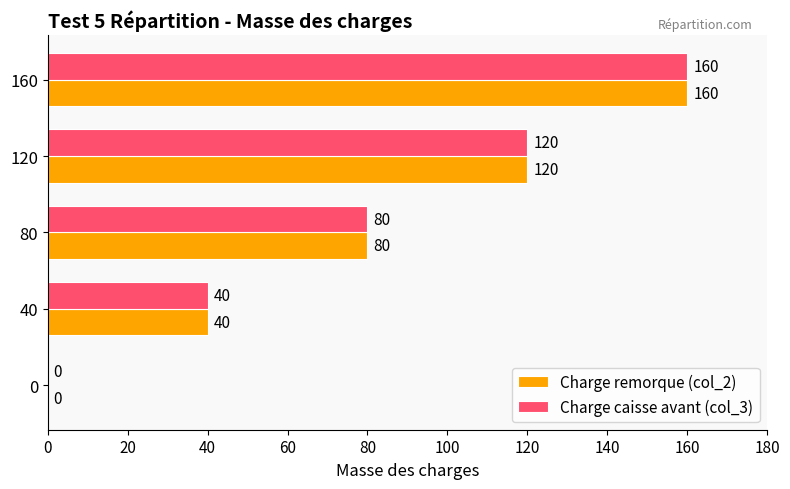

At which label is Charge caisse avant (col_3) closest to 80?

80